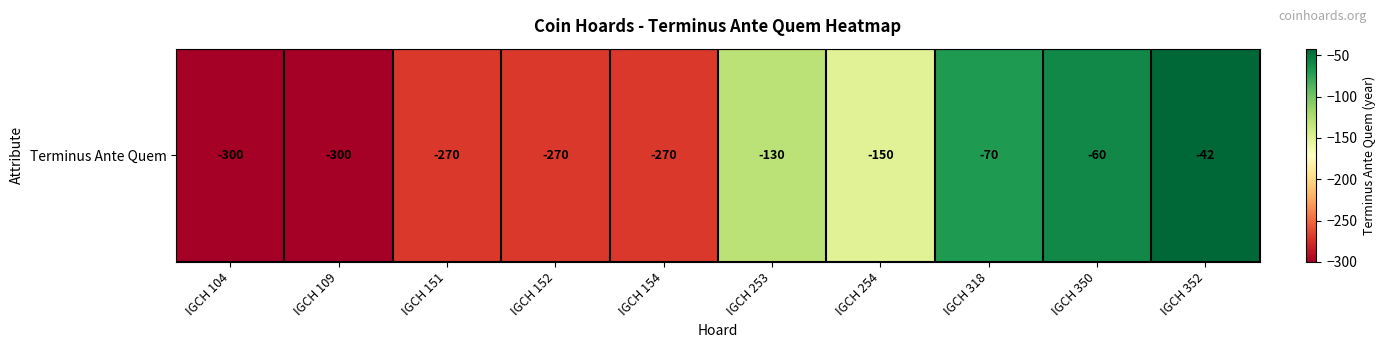

Which has a higher value, IGCH 253 or IGCH 318?

IGCH 318